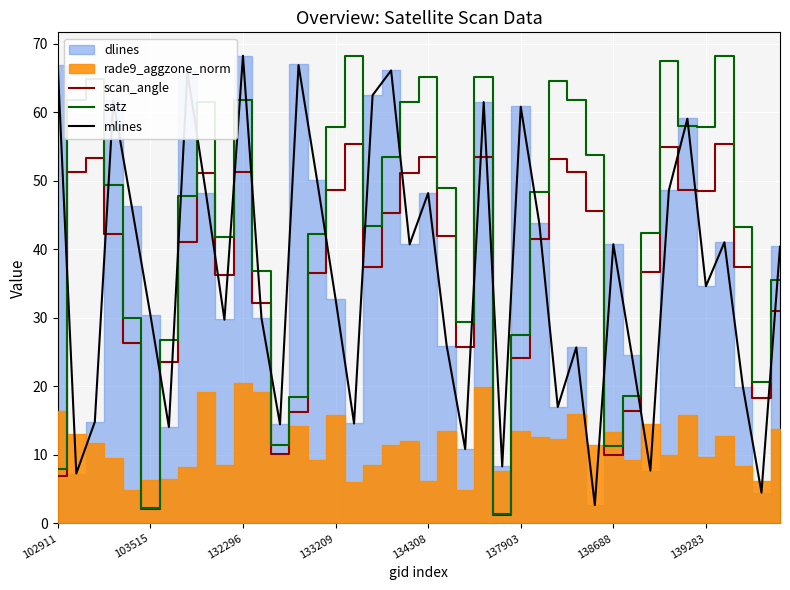

How many data points in mlines are less than 40?

20